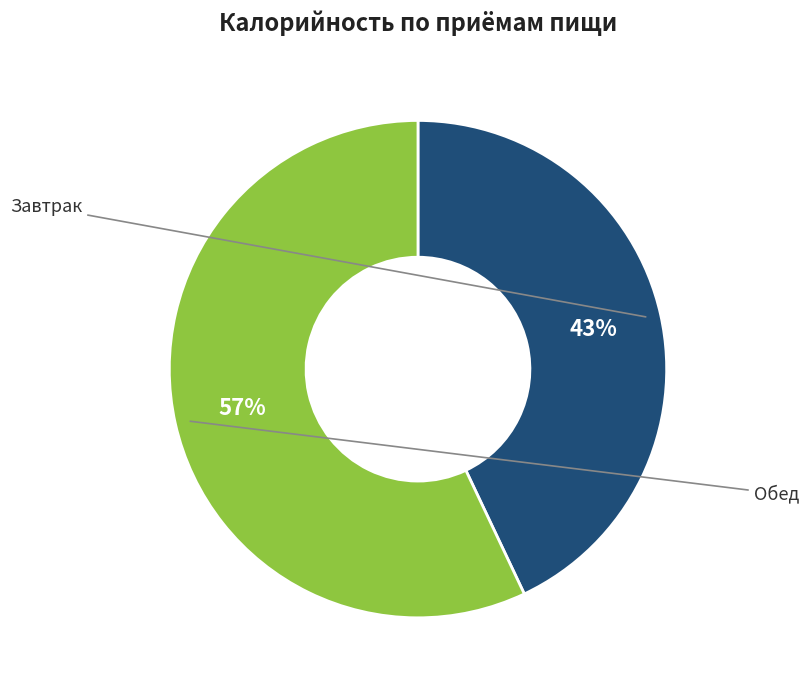

How many segments does this pie chart have?

2